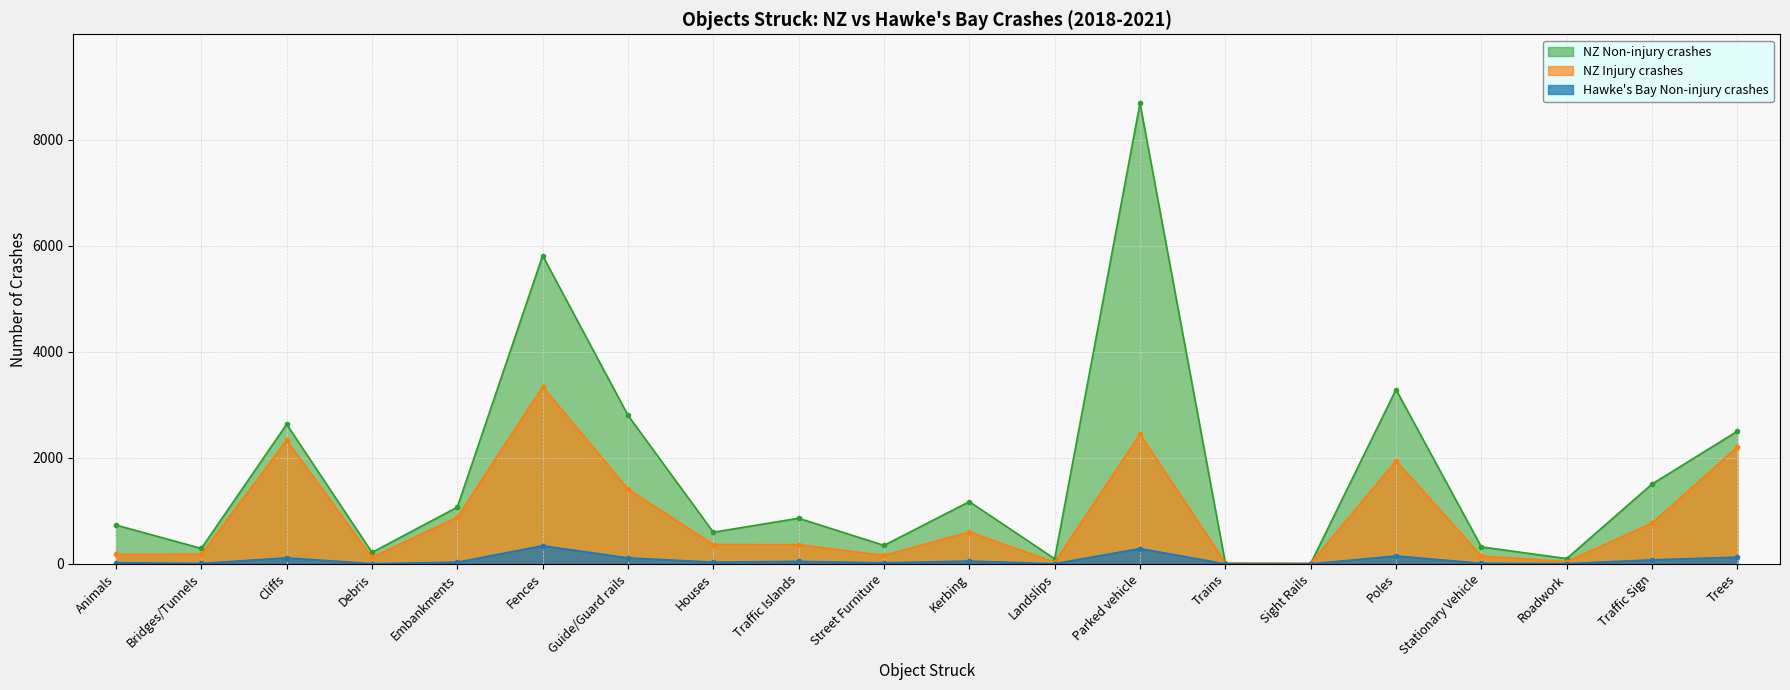

What is the label of the 3rd point from the right?

Roadwork